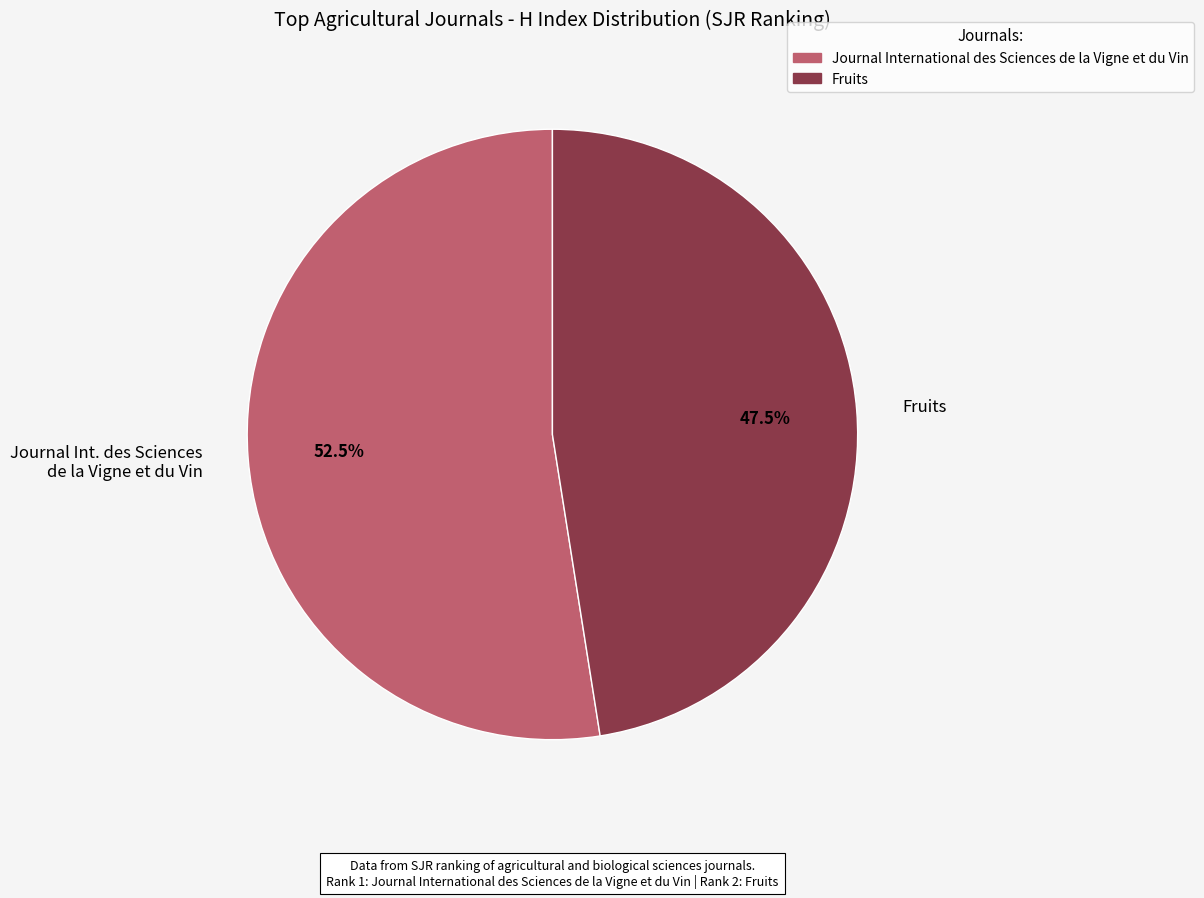

What is the total percentage of Journal Int. des Sciences de la Vigne et du Vin and Fruits?

100.0%